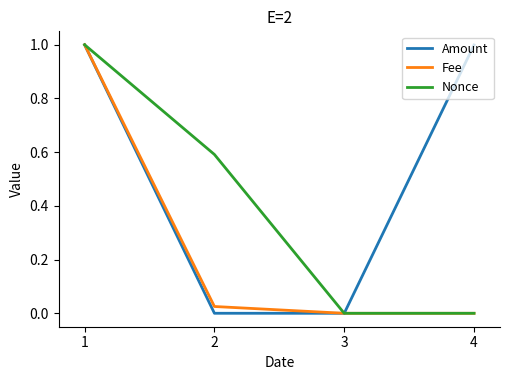

Which series has the largest total across all categories?

Amount